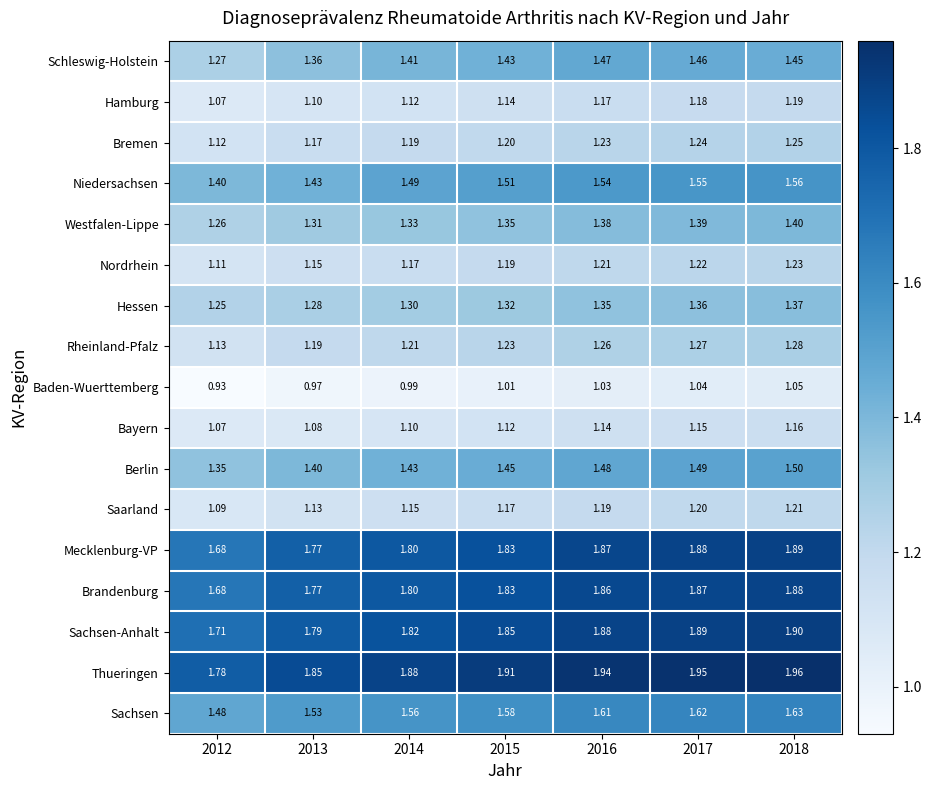

Rank the series at 2018 from highest to lowest value.

Thueringen, Sachsen-Anhalt, Mecklenburg-VP, Brandenburg, Sachsen, Niedersachsen, Berlin, Schleswig-Holstein, Westfalen-Lippe, Hessen, Rheinland-Pfalz, Bremen, Nordrhein, Saarland, Hamburg, Bayern, Baden-Wuerttemberg